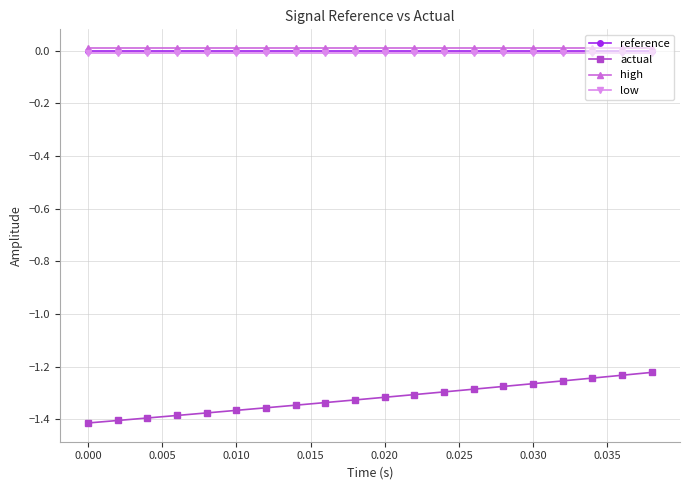

Which series has the widest spread of values?

actual